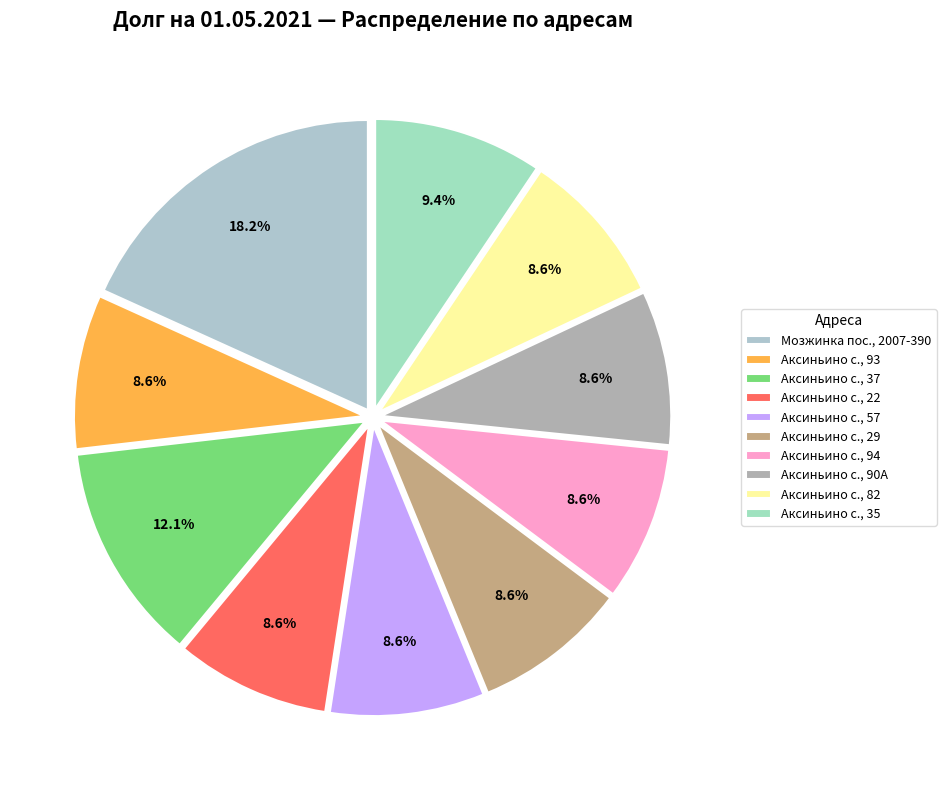

What percentage is NOT represented by Аксиньино с., 94?

91.4%